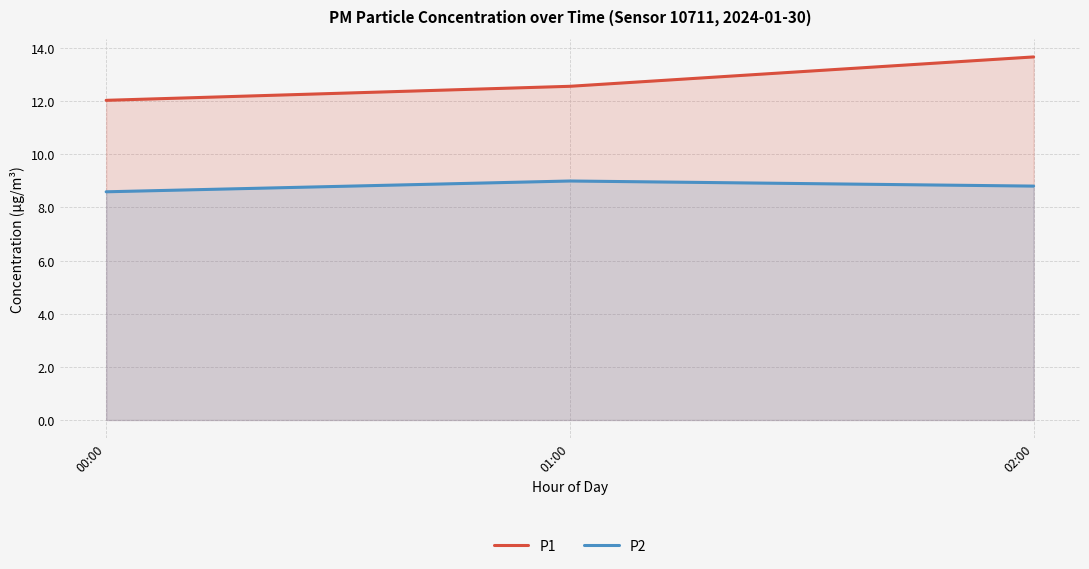

What is the sum of all P2 values?

26.4